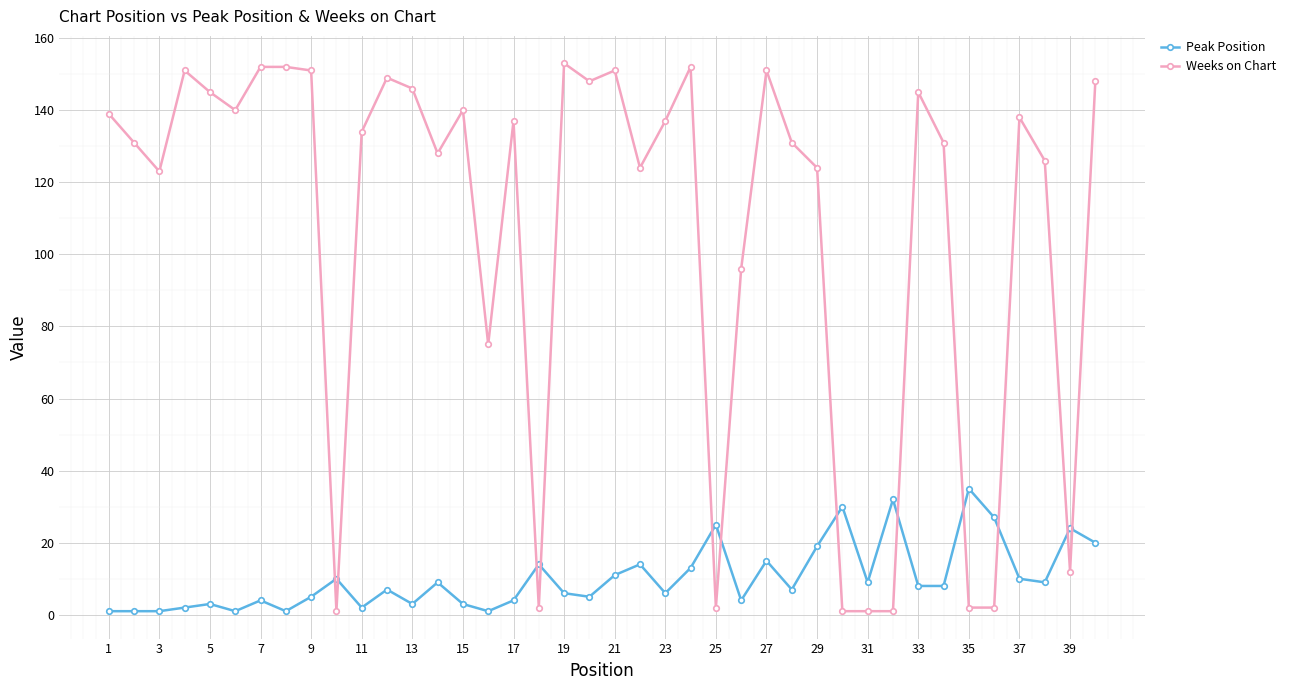

Rank the series by their maximum value, from highest to lowest.

Weeks on Chart, Peak Position